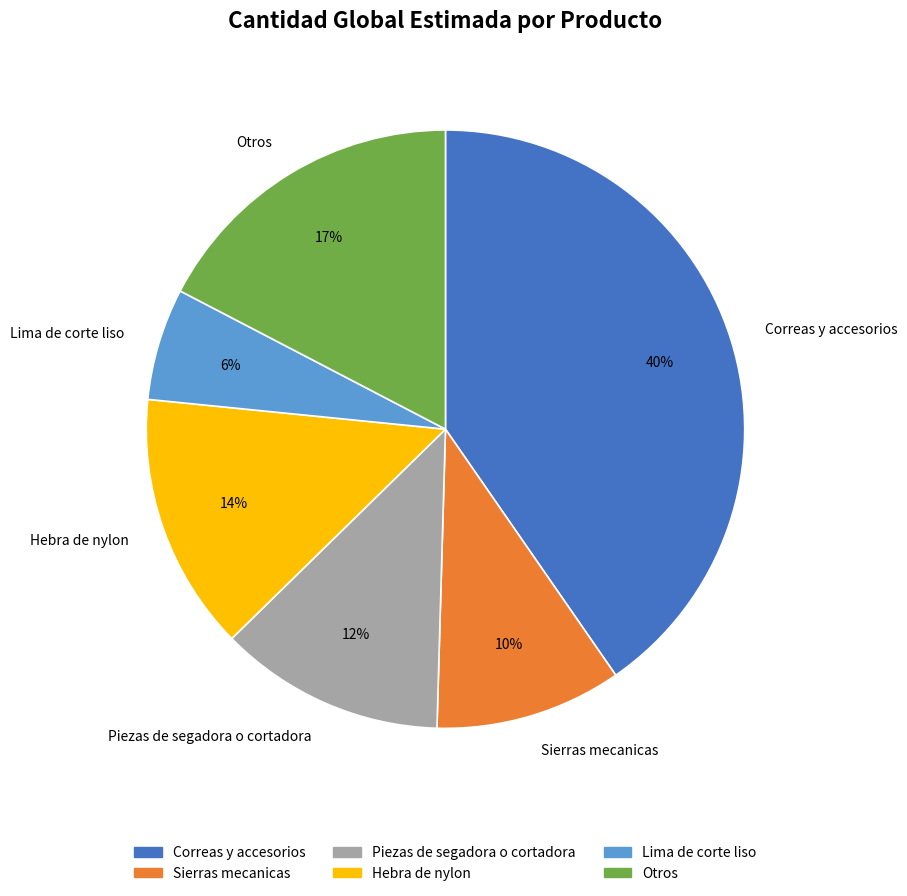

Combined, do Sierras mecanicas and Lima de corte liso account for over 50%?

No